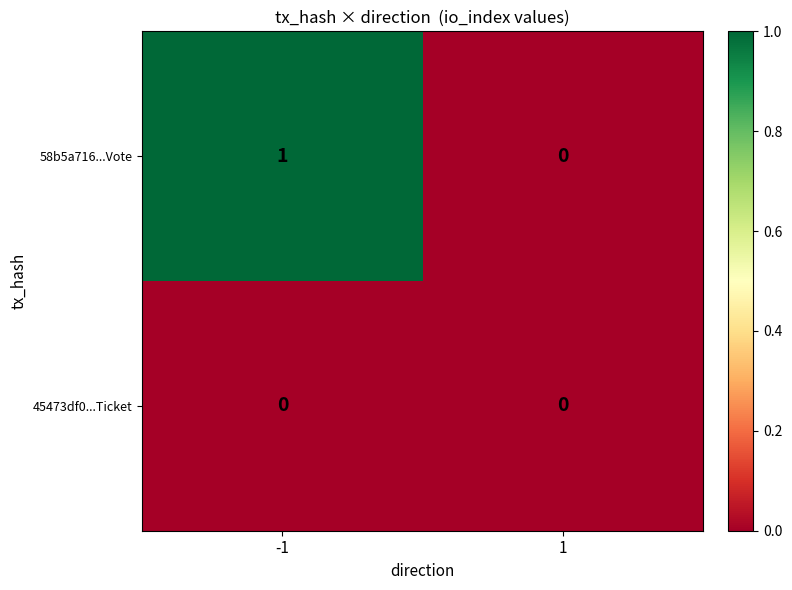

Which series changed the most between -1 and 1?

58b5a716...Vote